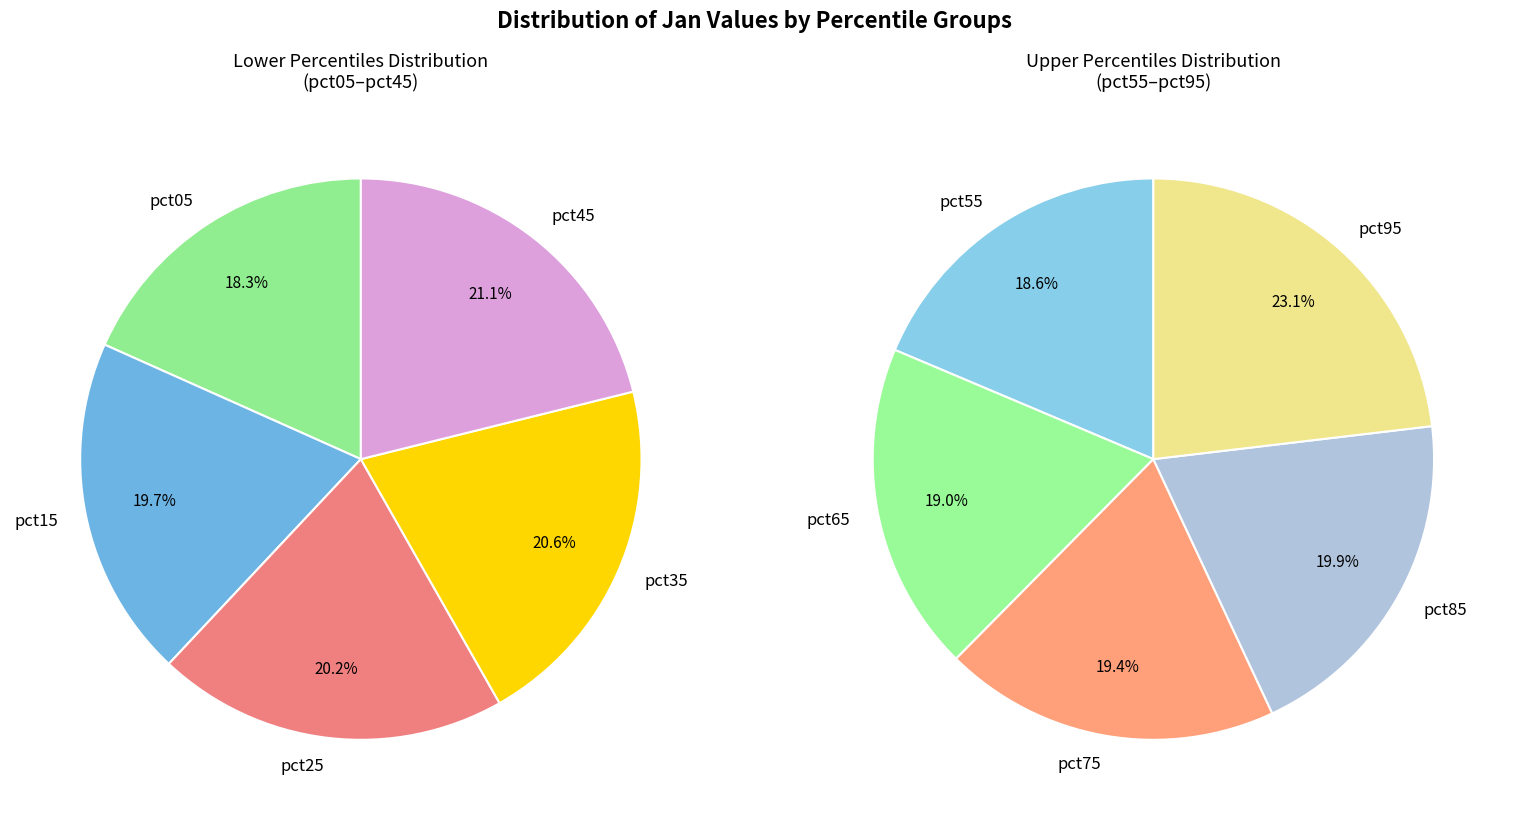

To the nearest percent, what is the difference between the pct35 and pct75 slice percentages?

1%